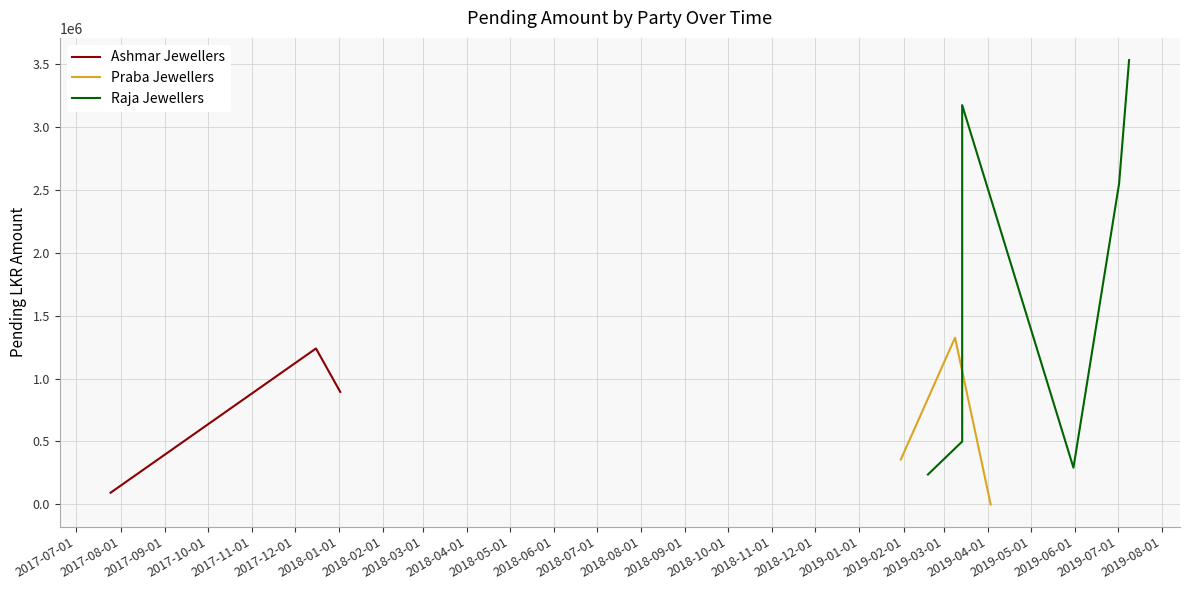

What is the minimum value for Ashmar Jewellers?

93047.9